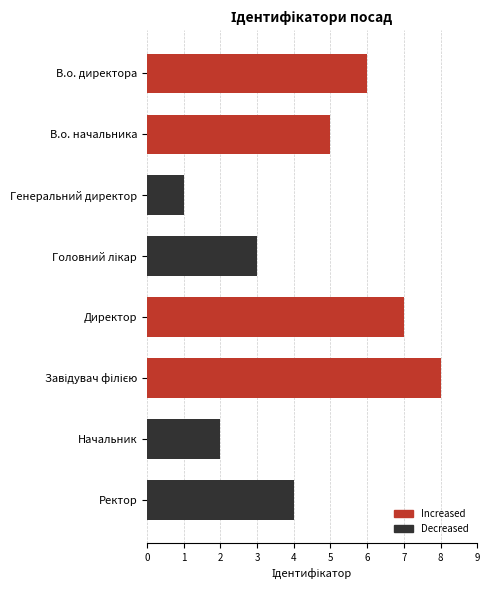

Does the chart contain any negative values?

No